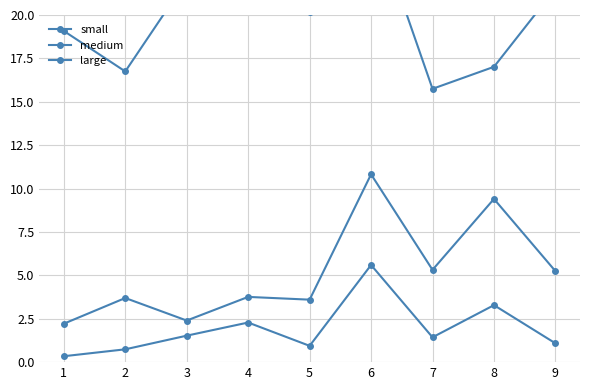

What is the average value of the medium series?

5.2